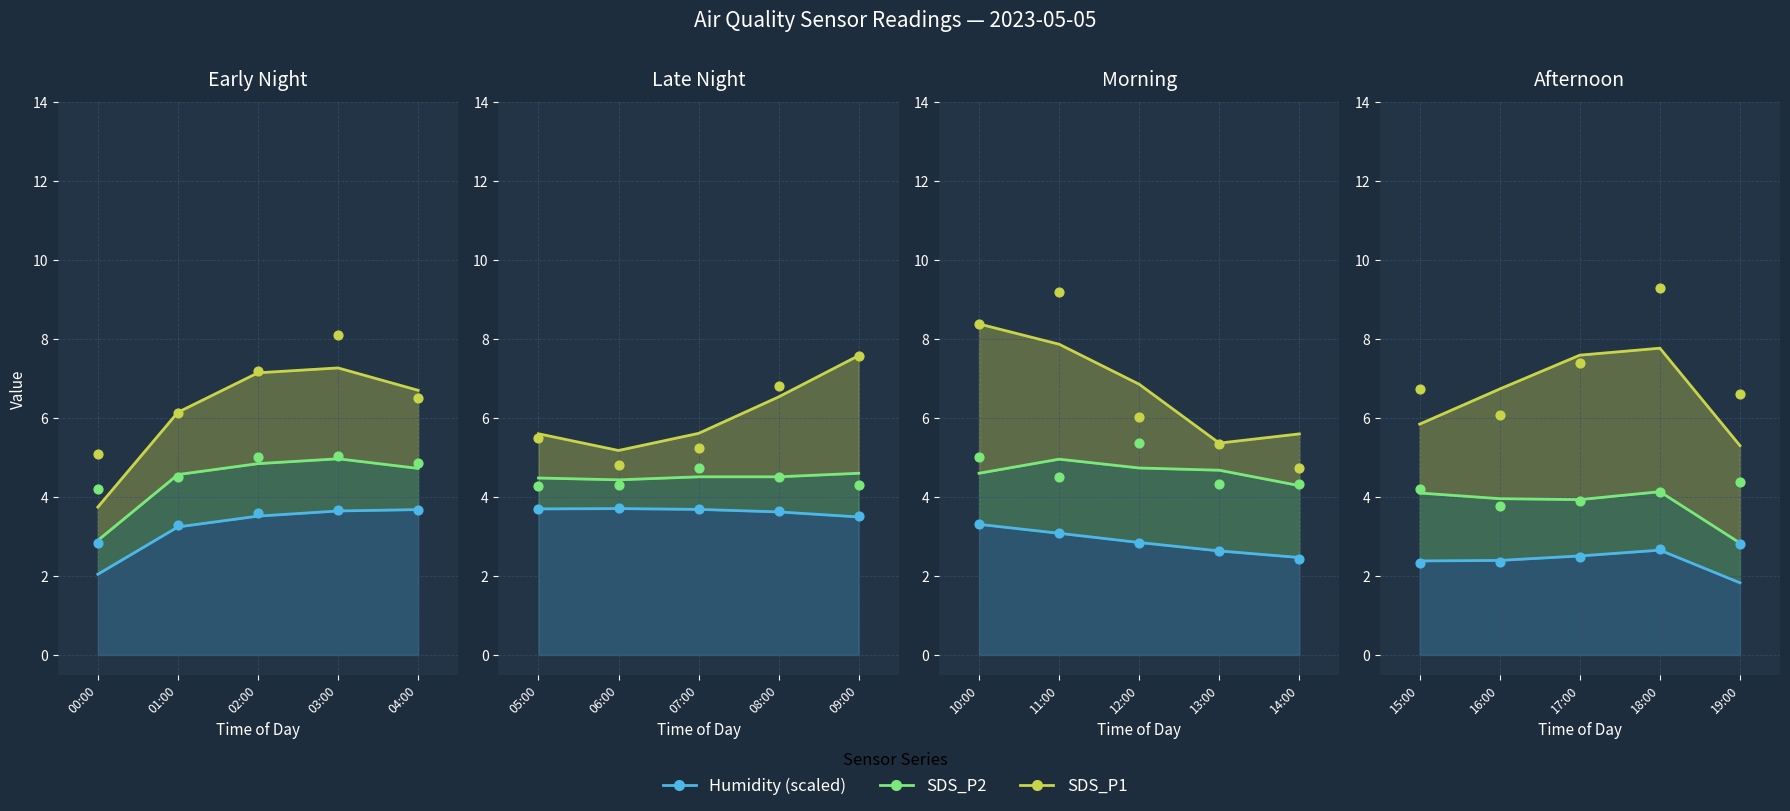

What are all the series names shown in the legend?

SDS_P1, SDS_P2, Humidity (scaled)